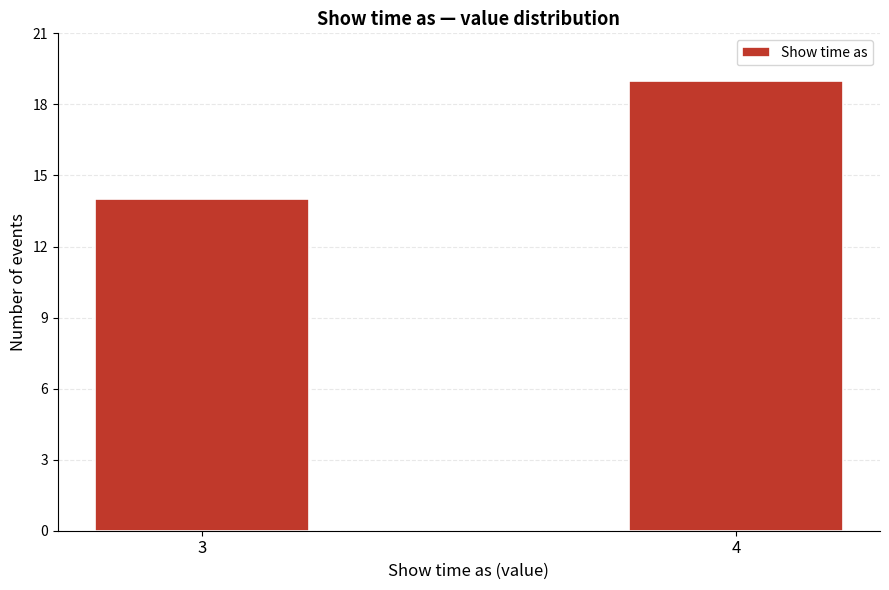

Reading right to left, transcribe all the data shown in this chart.

19	14